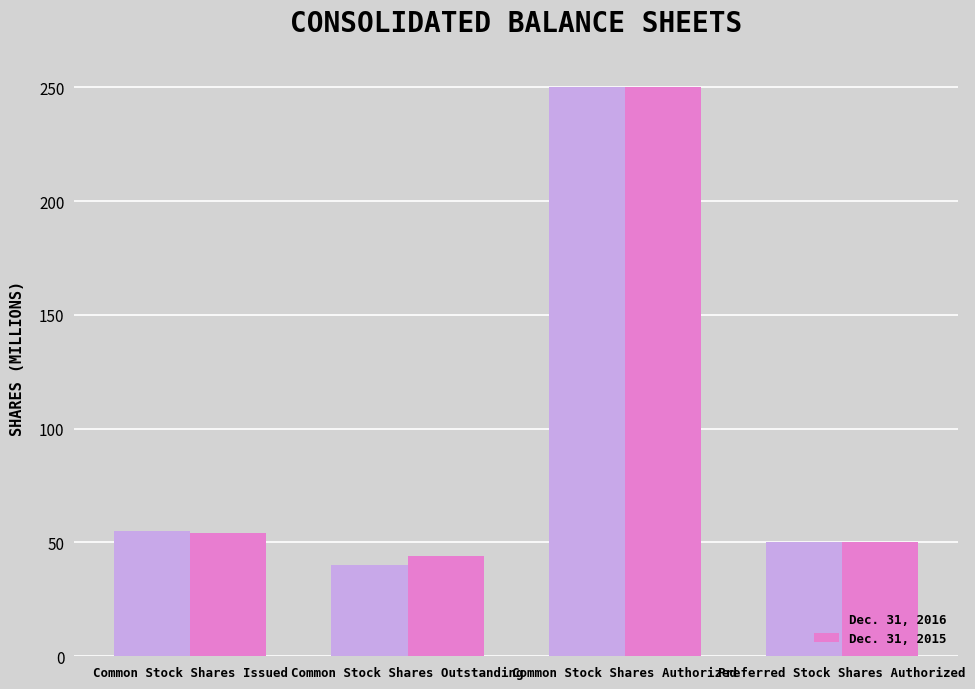

Which series has the widest spread of values?

Dec. 31, 2016